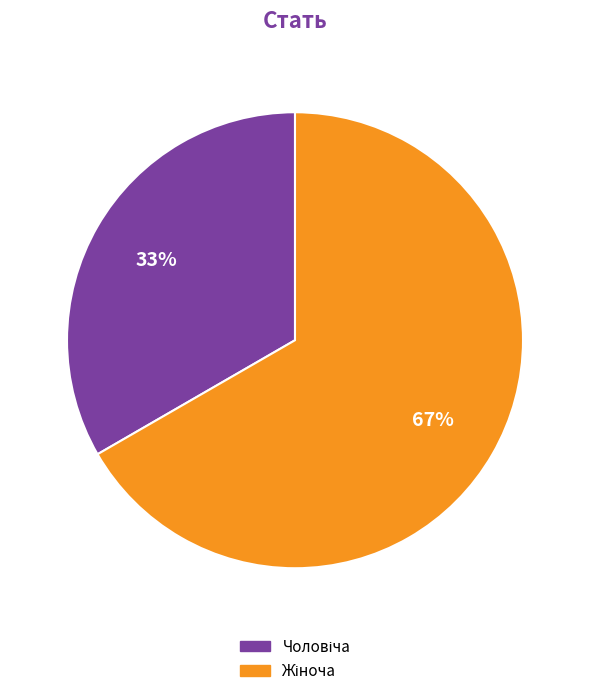

How many segments does this pie chart have?

2